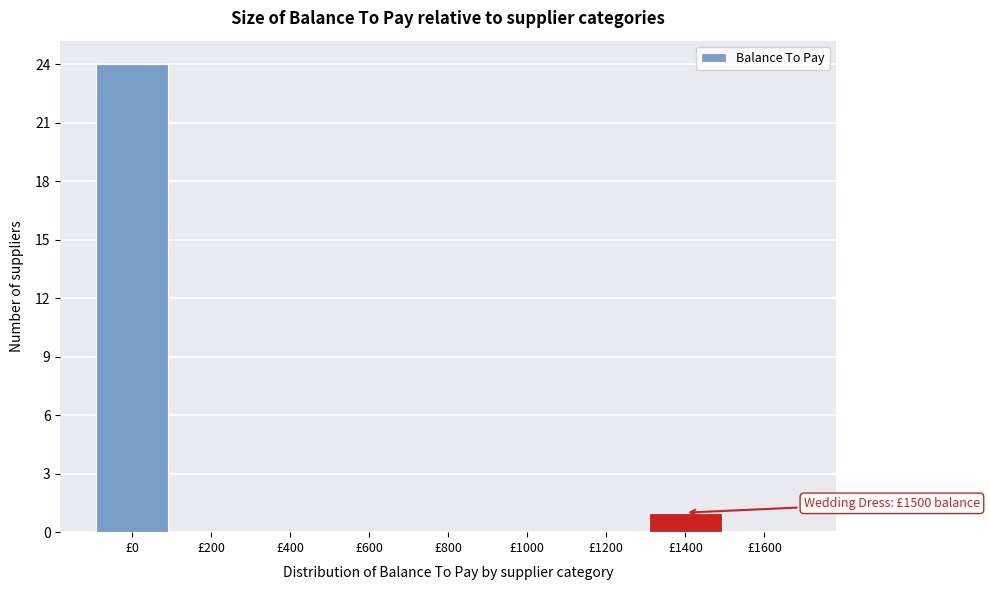

Reading right to left, what are all the values shown in this chart?

£1600=0	£1400=1	£1200=0	£1000=0	£800=0	£600=0	£400=0	£200=0	£0=24